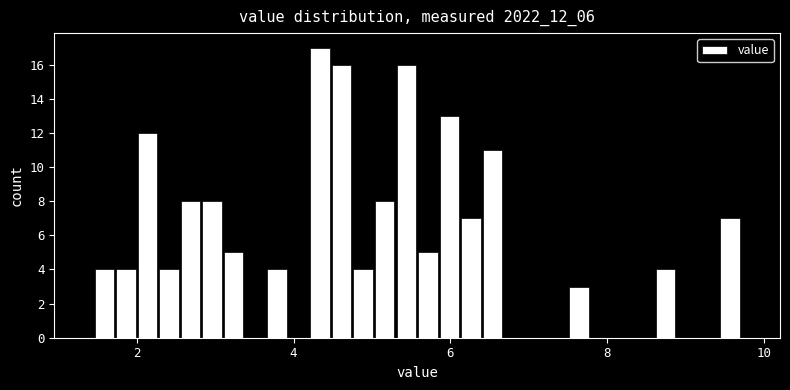

Around what value on the x-axis is the tallest bar? Give the approximate position of its centre, as read against the axis.

4.4